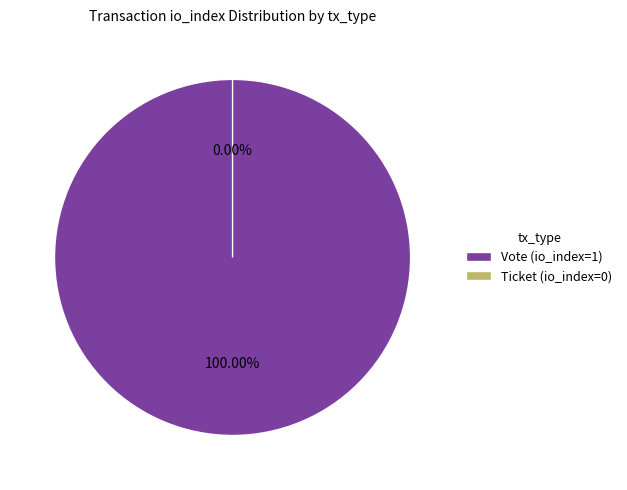

How many slices are in this pie chart?

2